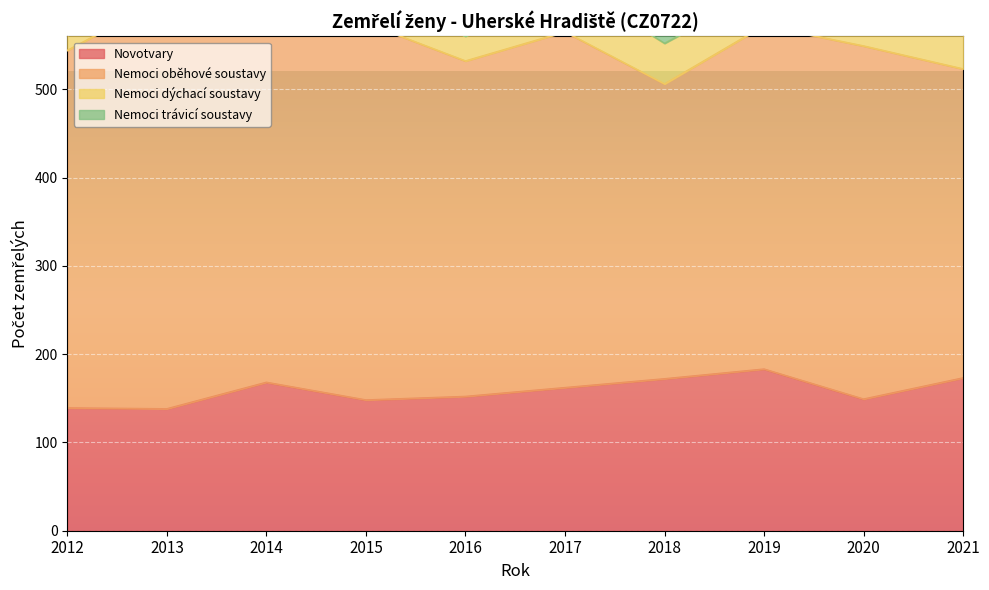

What is the difference between the highest and lowest values at 2019?

350